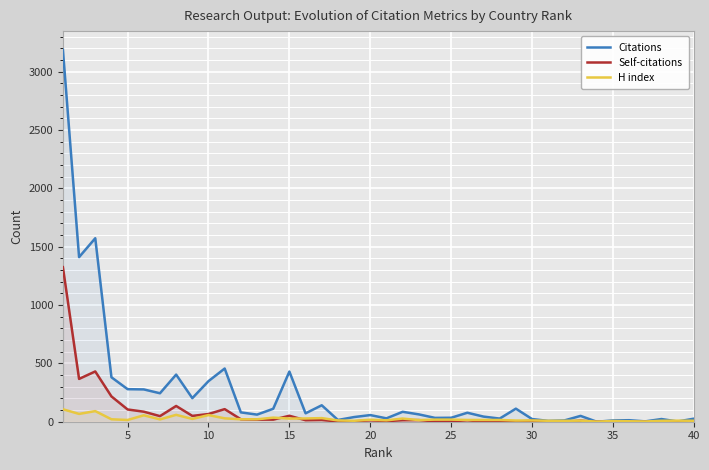

What is the value of the Self-citations point at the 30th from the left?

7